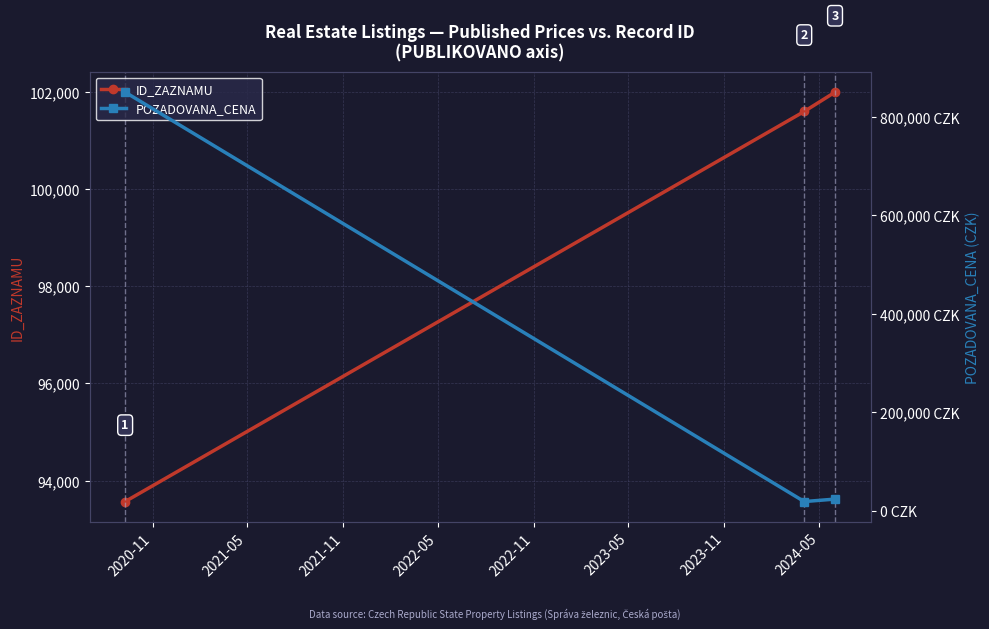

What is the value of the ID_ZAZNAMU point at the 2nd from the left?

101596